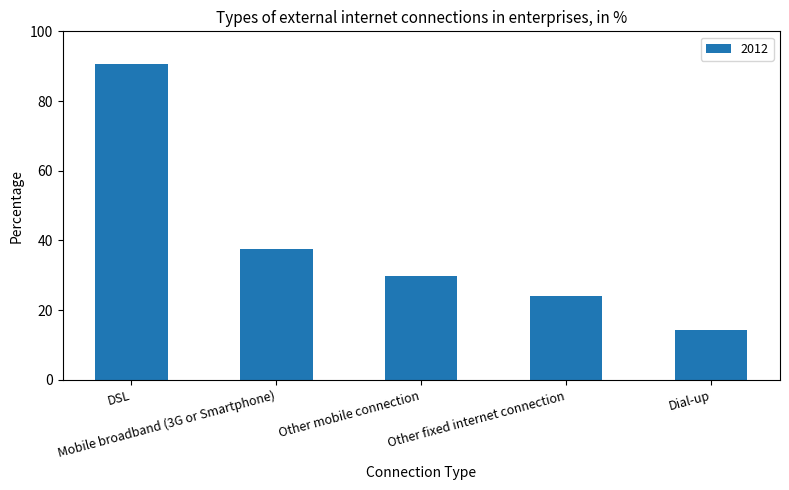

How many distinct data groups are displayed?

1